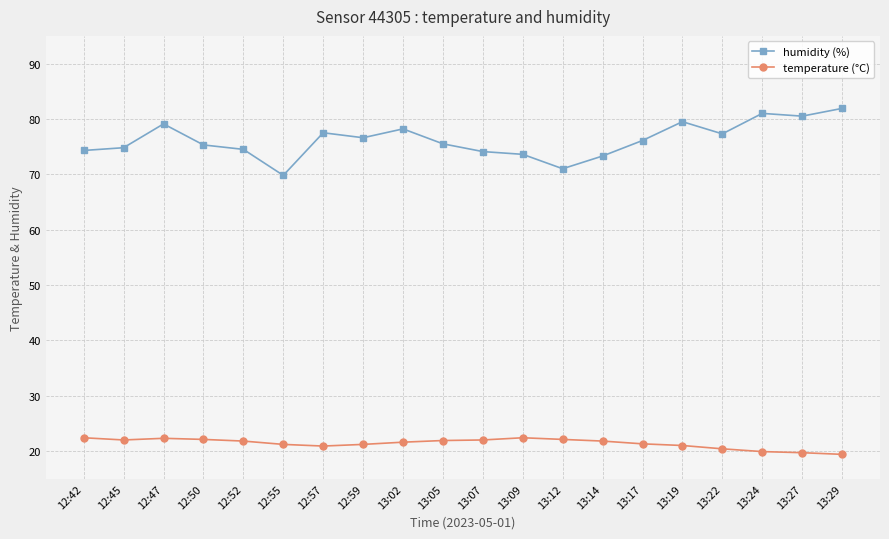

What is the label of the 4th point from the left?

12:50